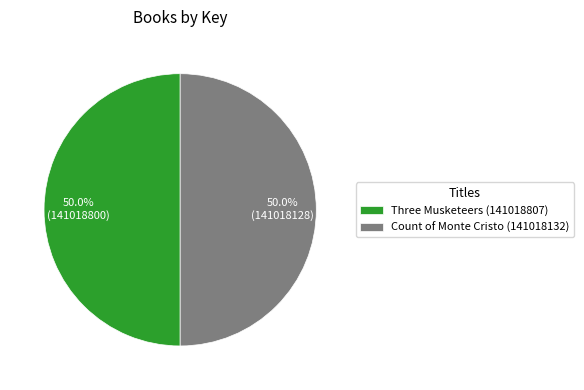

Approximately how many times larger is the value at Count of Monte Cristo (141018132) compared to Three Musketeers (141018807)?

1.0